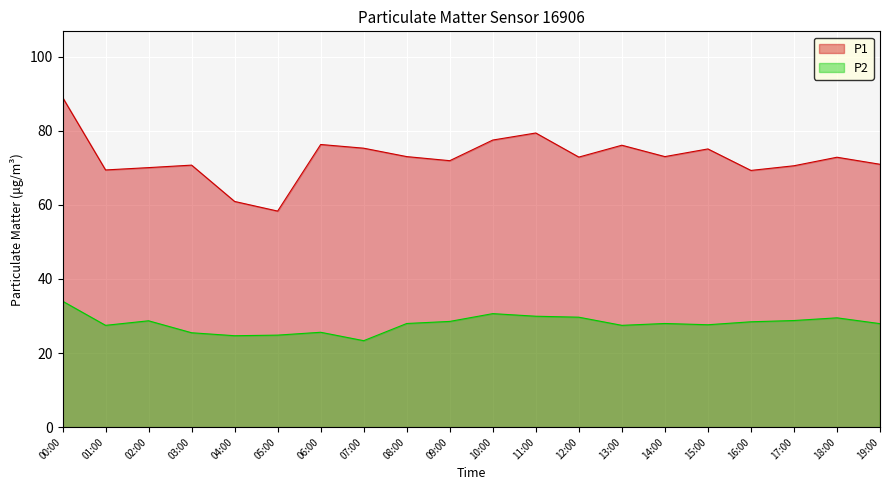

List the series in order of their overall mean, lowest first.

P2, P1